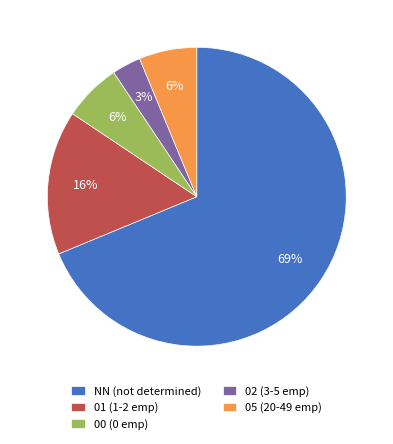

Is it true that 00 (0 emp) is 6% of the pie?

True